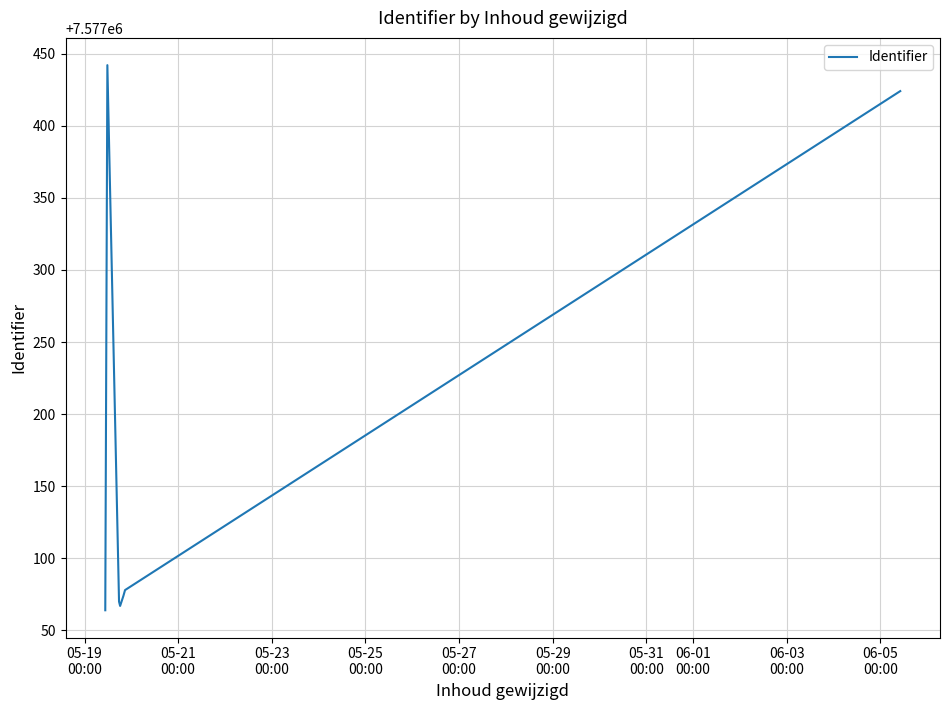

True or false: there are more than 2 points higher than both neighbors.

False